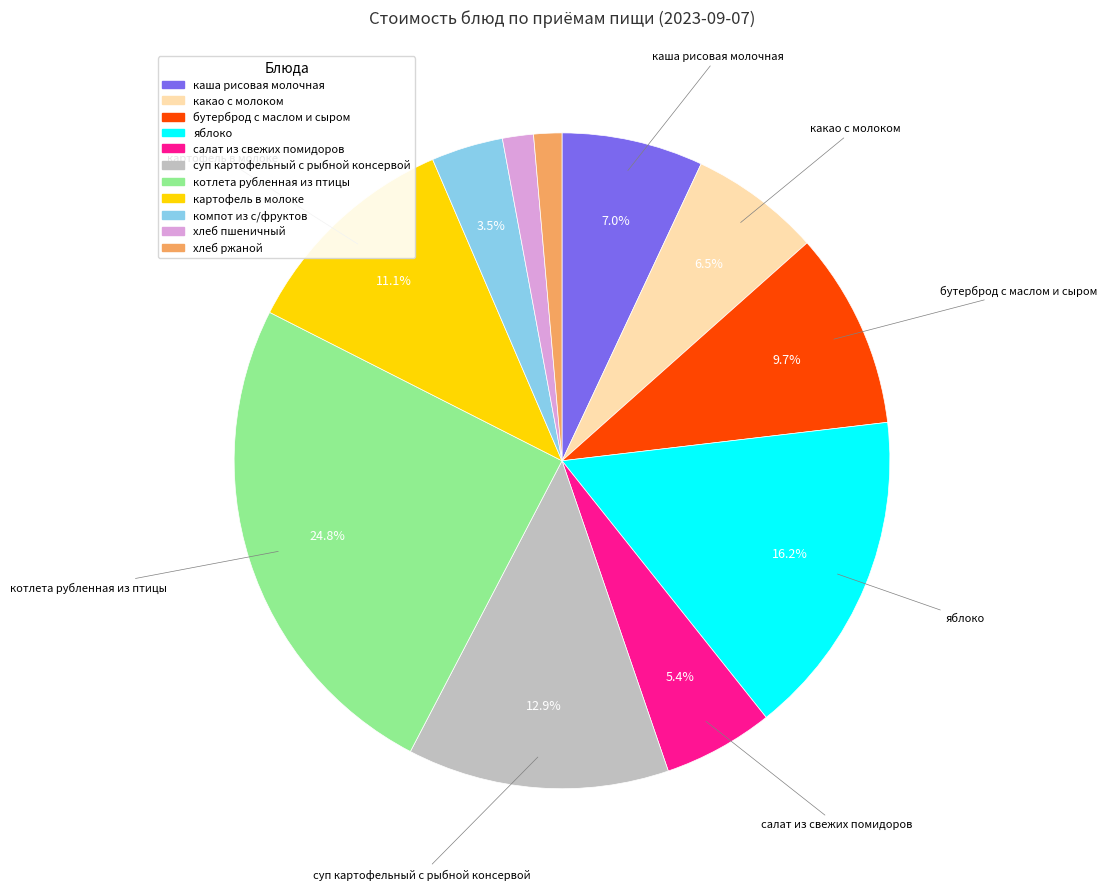

To the nearest percent, what portion does суп картофельный с рыбной консервой represent?

13%